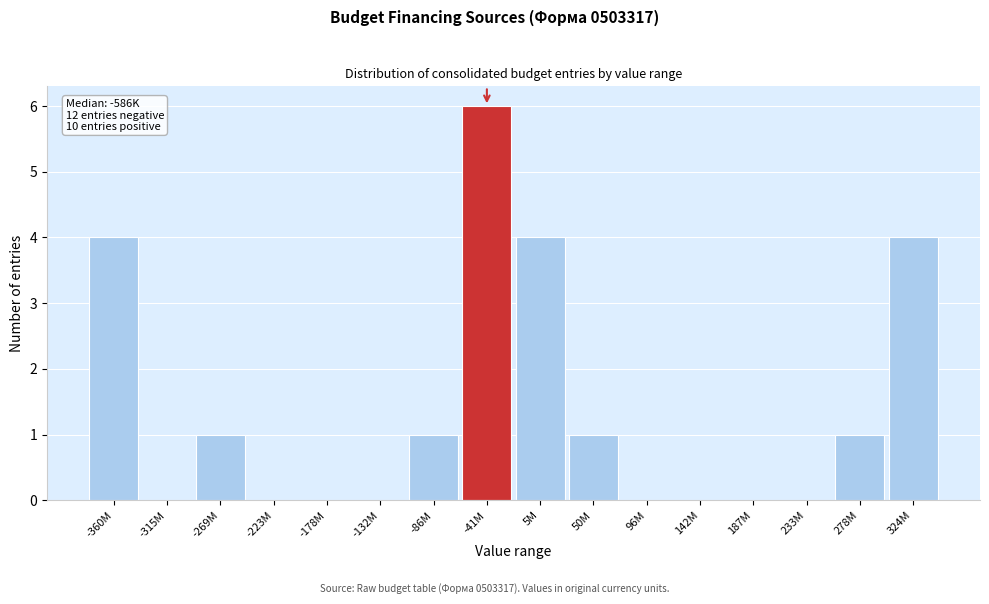

Reading left to right, list all the values displayed in this chart.

-360M=4	-315M=0	-269M=1	-223M=0	-178M=0	-132M=0	-86M=1	-41M=6	5M=4	50M=1	96M=0	142M=0	187M=0	233M=0	278M=1	324M=4